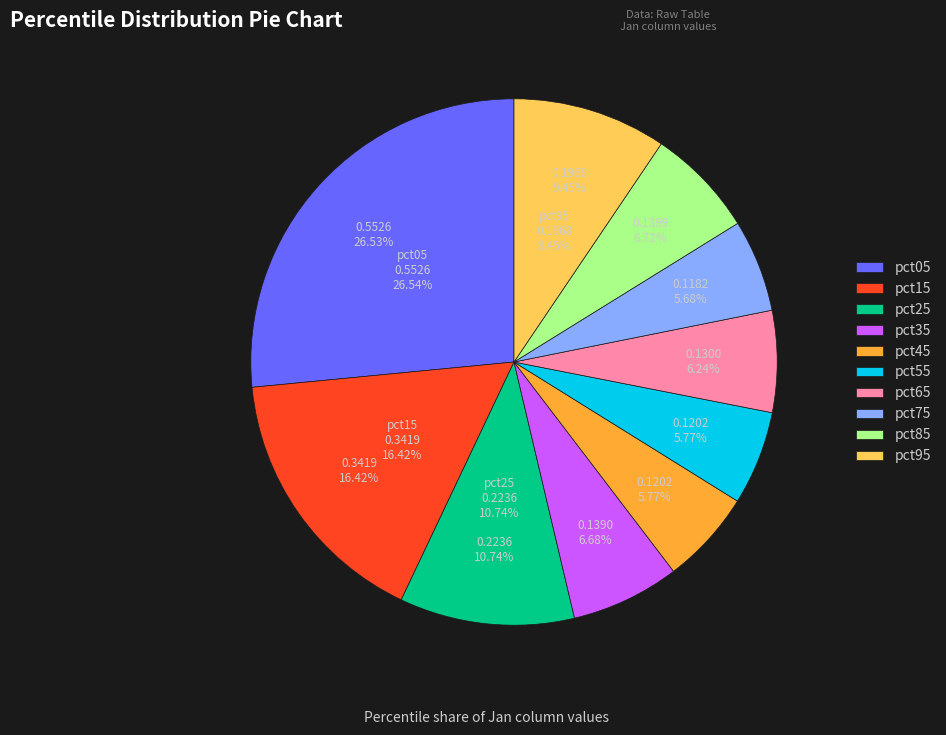

Rank the categories by value from lowest to highest.

pct75, pct45, pct55, pct65, pct35, pct85, pct95, pct25, pct15, pct05